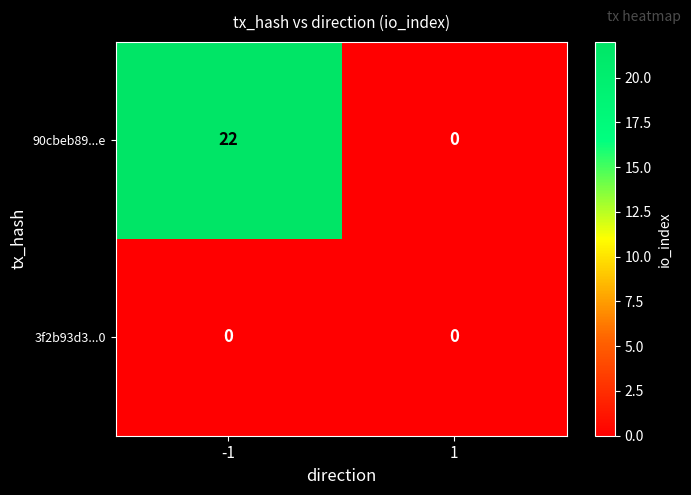

Count the number of categories in the chart.

2